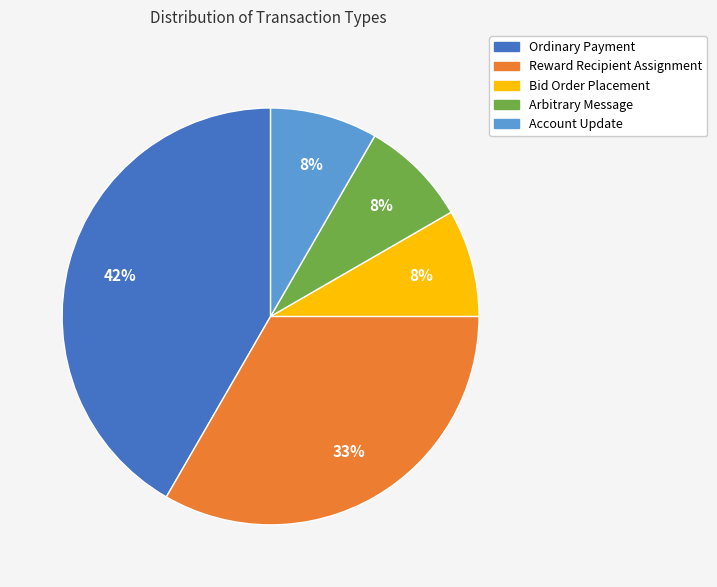

Does any single category account for the majority?

No